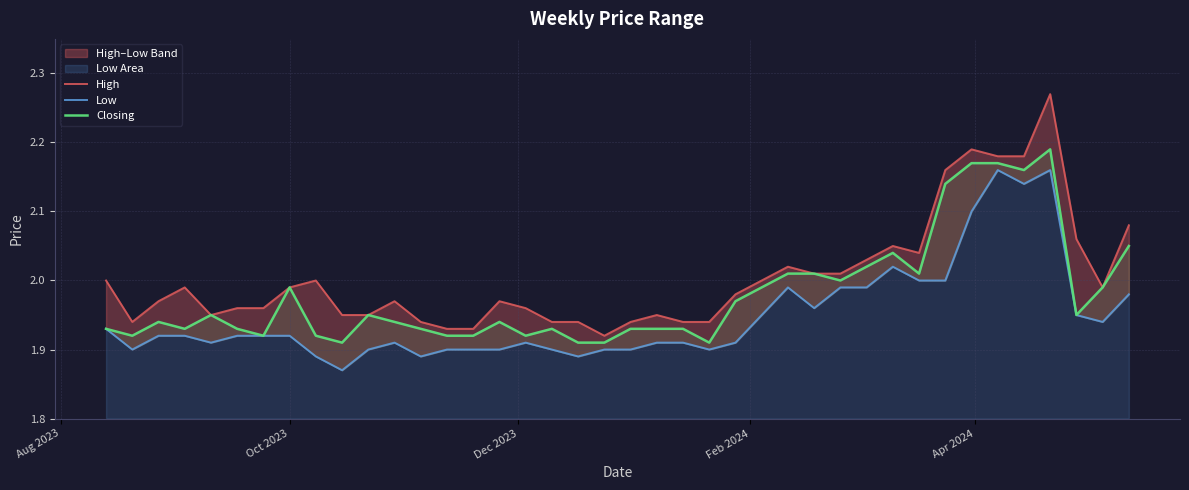

What is the value of the High point at the 8th from the left?

2.0